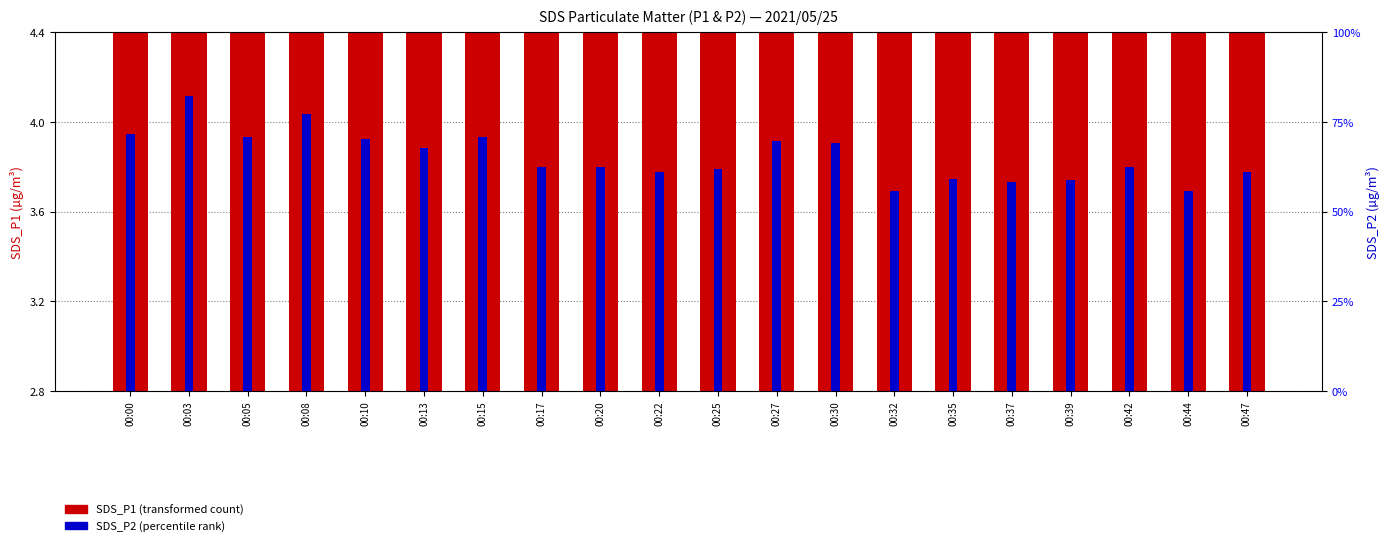

Which series has the largest range (max minus min)?

SDS_P1 (transformed count)